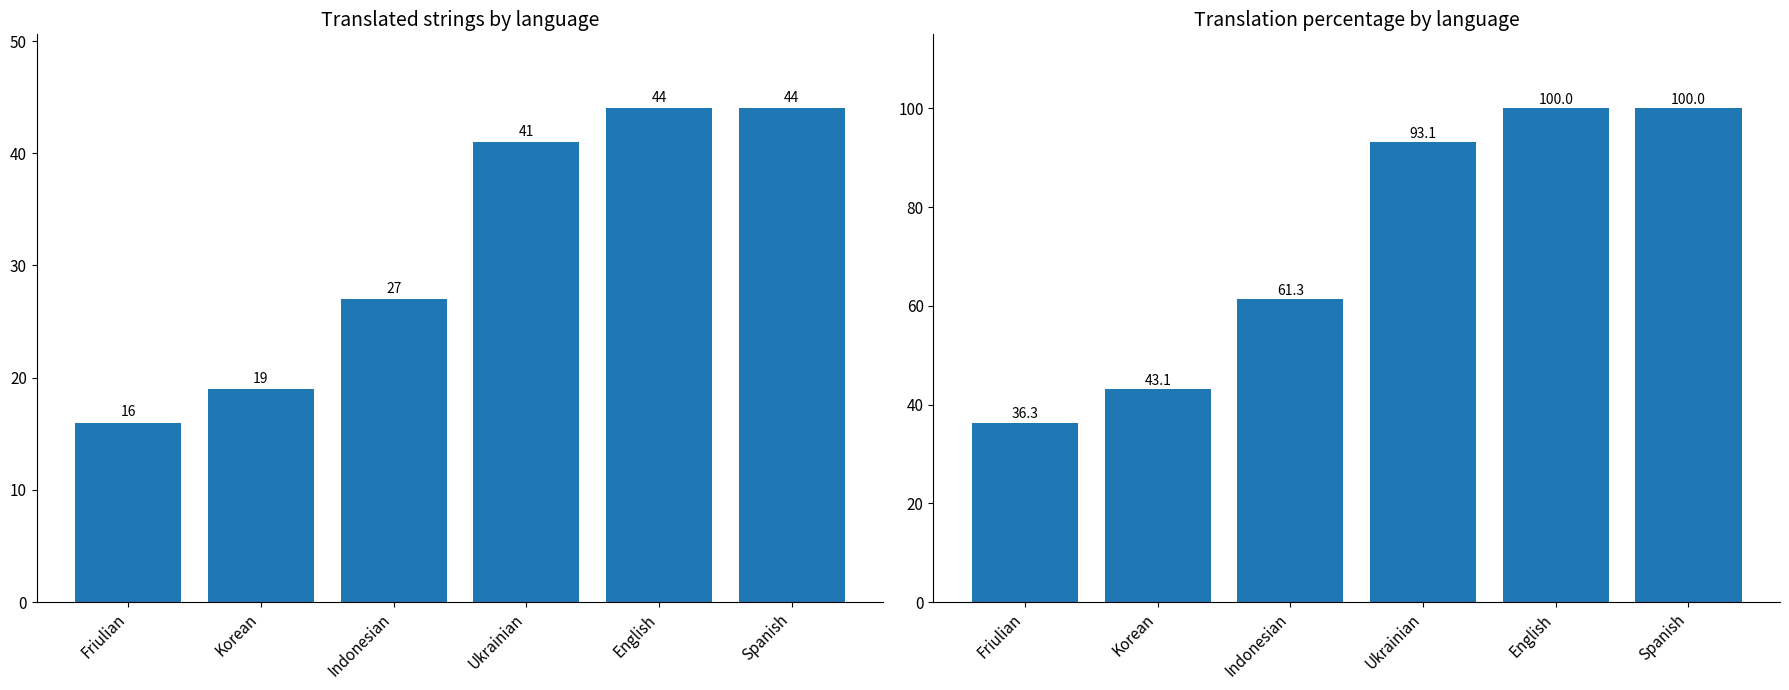

The value of translated at Ukrainian is 69.8. True or false?

False